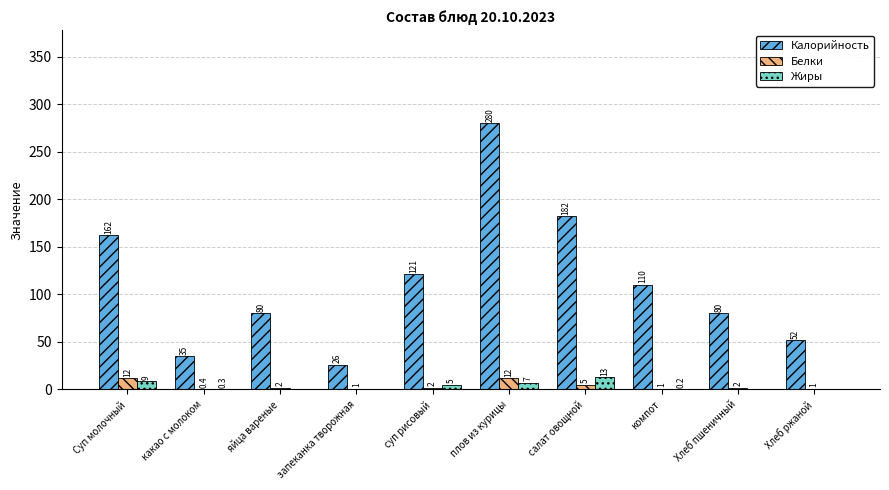

What is the greatest value displayed?

280.0